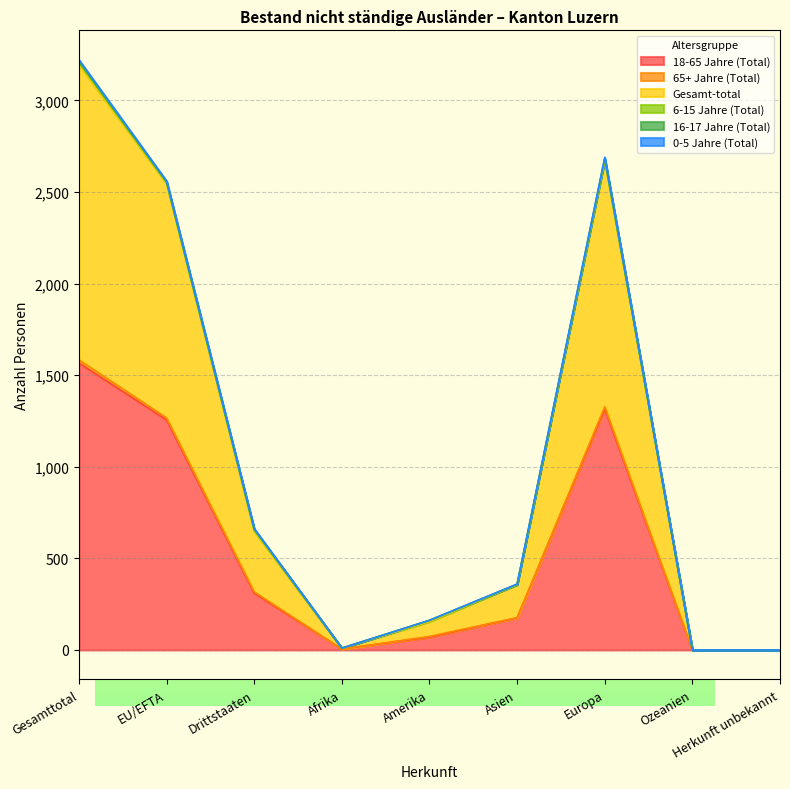

Reading left to right, extract all data points from this chart.

18-65 Jahre (Total): 1566	1256	310	5	70	175	1316	0	0
65+ Jahre (Total): 18	11	7	0	4	2	12	0	0
Gesamt-total: 1611	1280	331	5	81	180	1345	0	0
6-15 Jahre (Total): 11	5	6	0	5	0	6	0	0
16-17 Jahre (Total): 7	3	4	0	2	2	3	0	0
0-5 Jahre (Total): 9	5	4	0	0	1	8	0	0